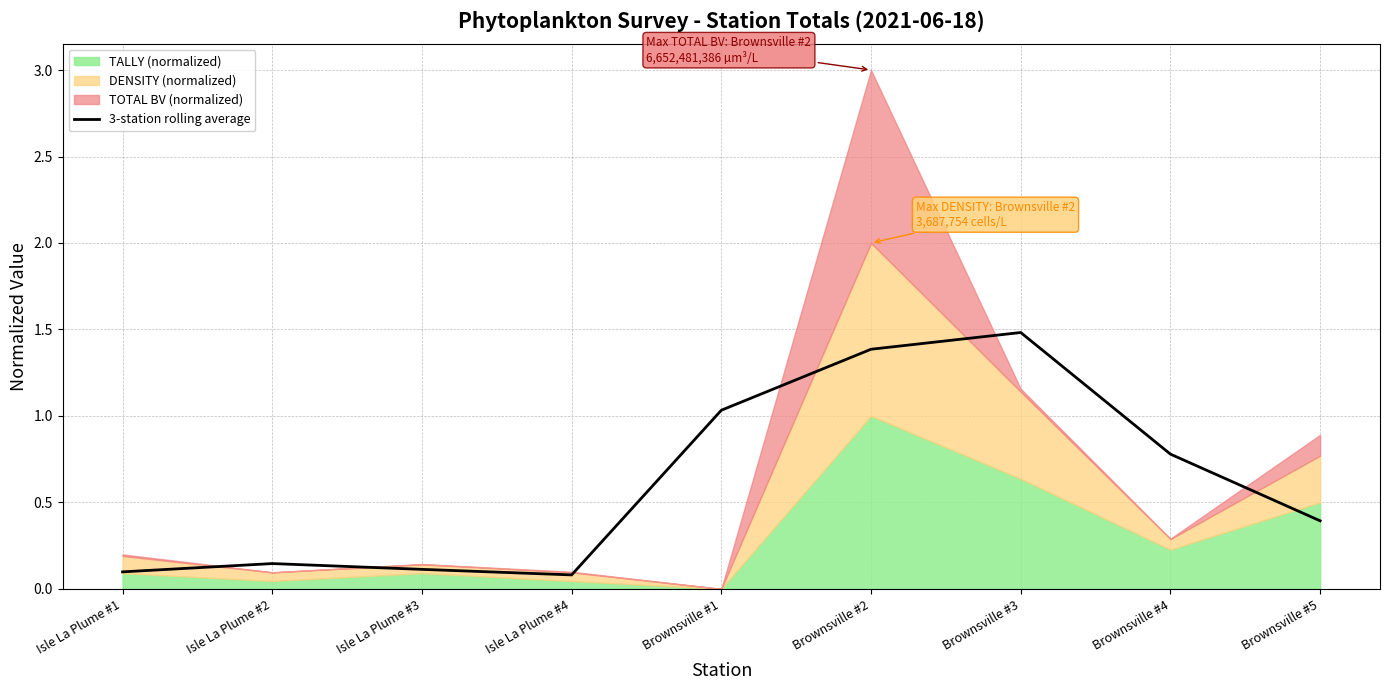

How many lines are shown in the chart?

1